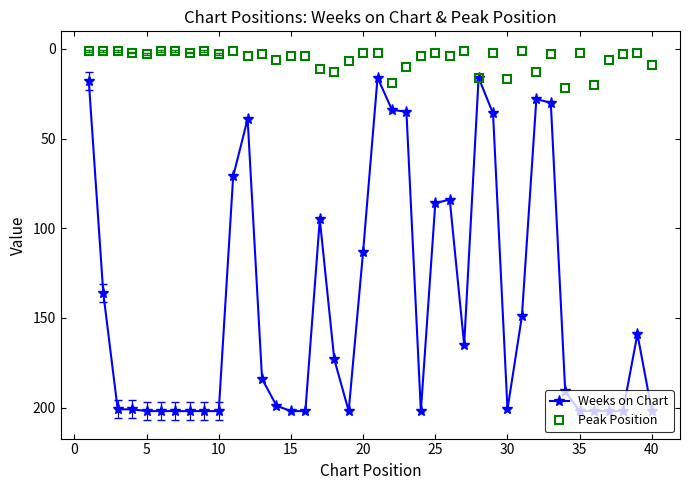

Which series has the largest total across all categories?

Weeks on Chart